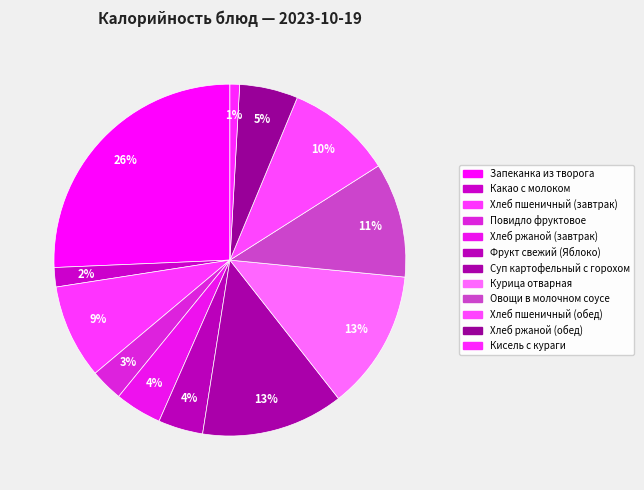

Which slice is the smallest?

Кисель с кураги